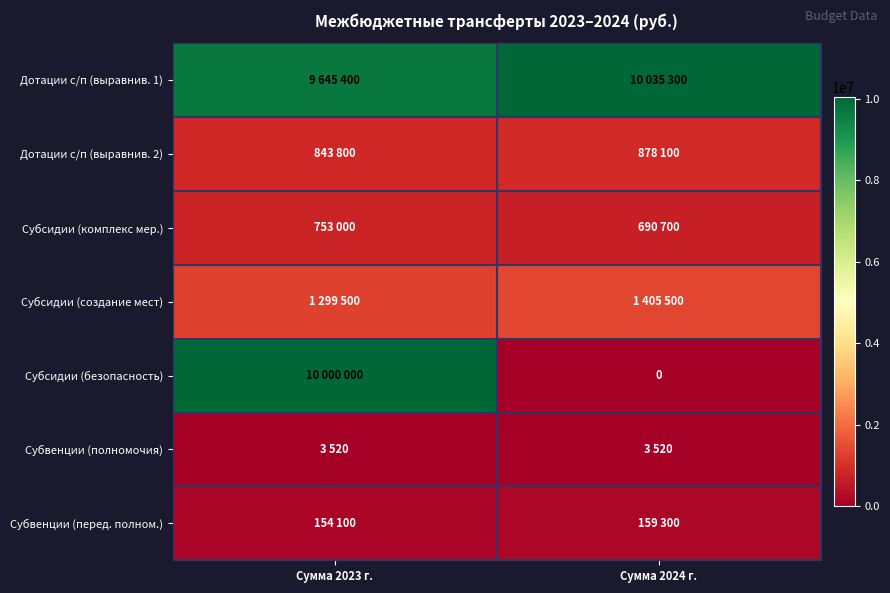

List the labels in order of Дотации с/п (выравнив. 2) value, smallest first.

Сумма 2023 г., Сумма 2024 г.